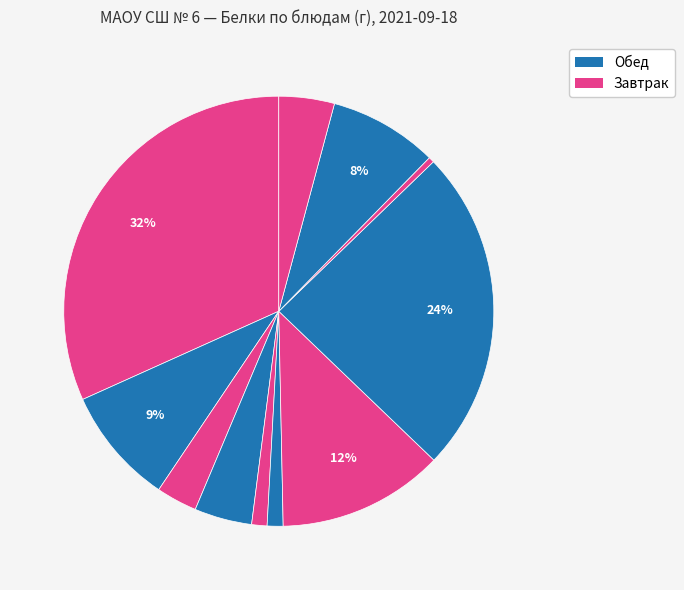

How many slices are in this pie chart?

11